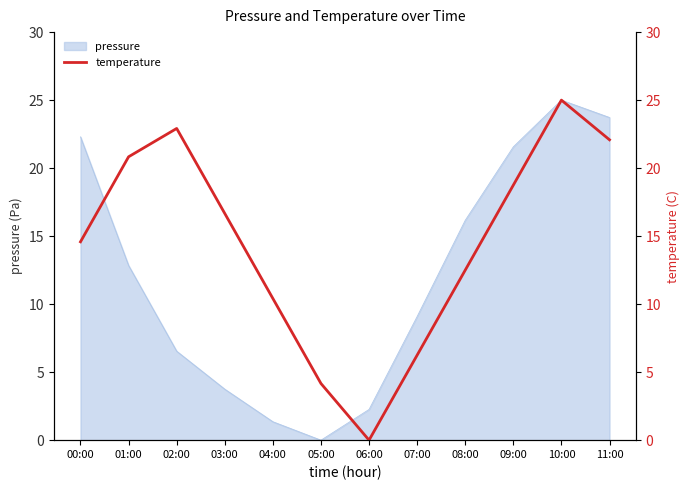

Is it true that pressure equals 15.0 at 00:00?

False